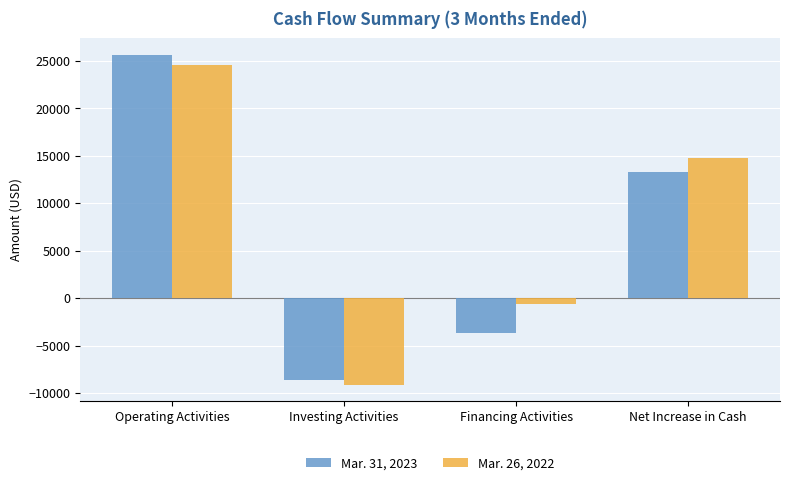

Which series changed the most between Operating Activities and Net Increase in Cash?

Mar. 31, 2023